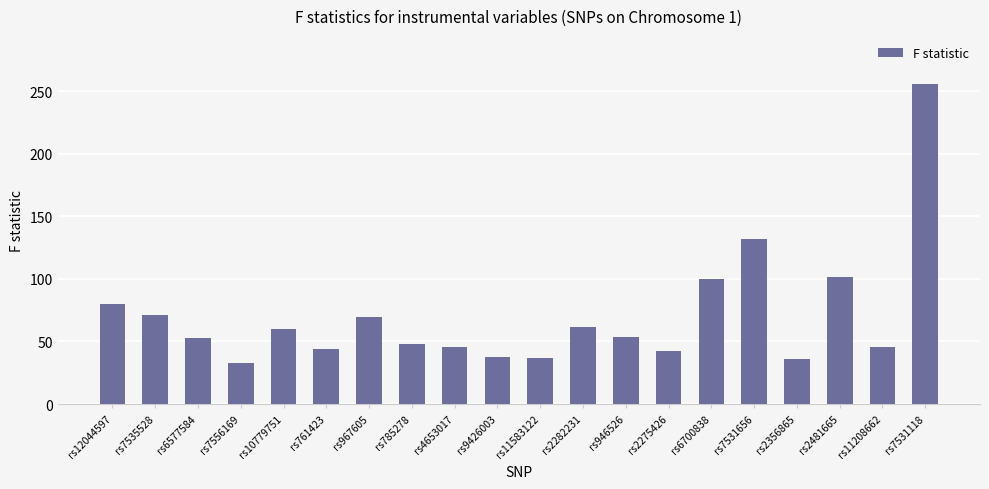

True or false: the data shows 131.6 at rs7531656.

True